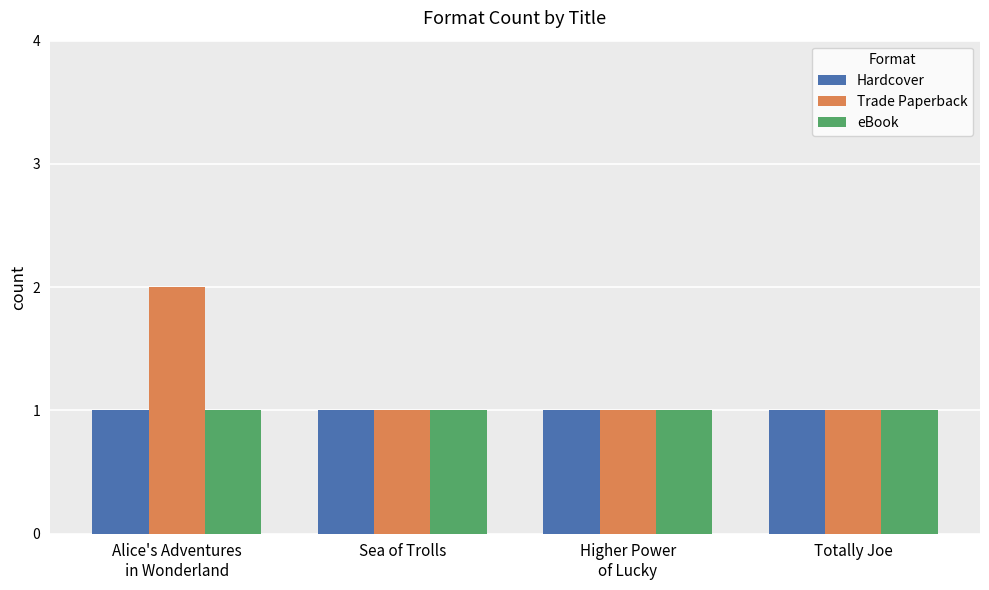

How many groups of bars are there?

4